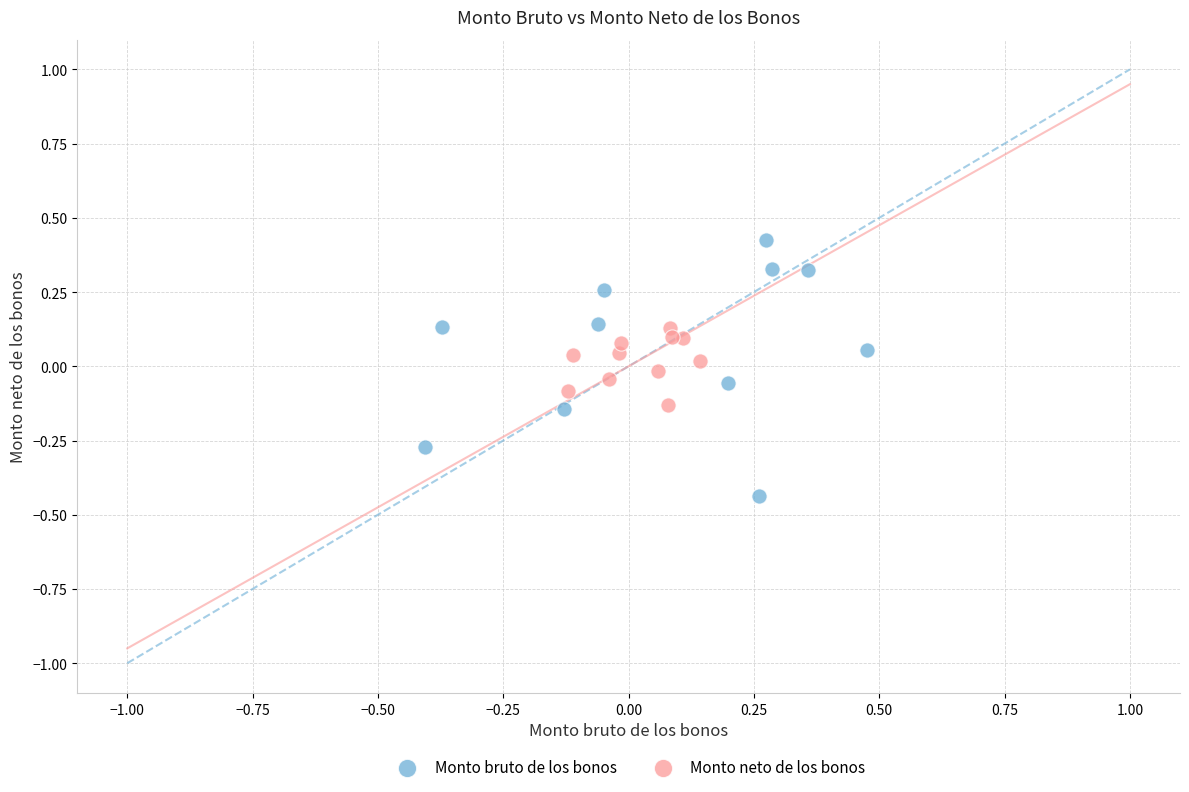

What are all the series names shown in the legend?

Monto bruto de los bonos, Monto neto de los bonos